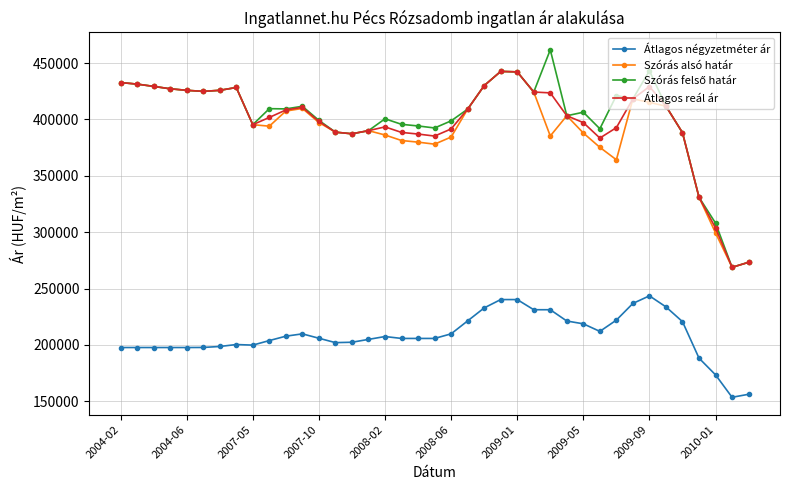

True or false: Átlagos négyzetméter ár has more than 2 interior local peaks.

True